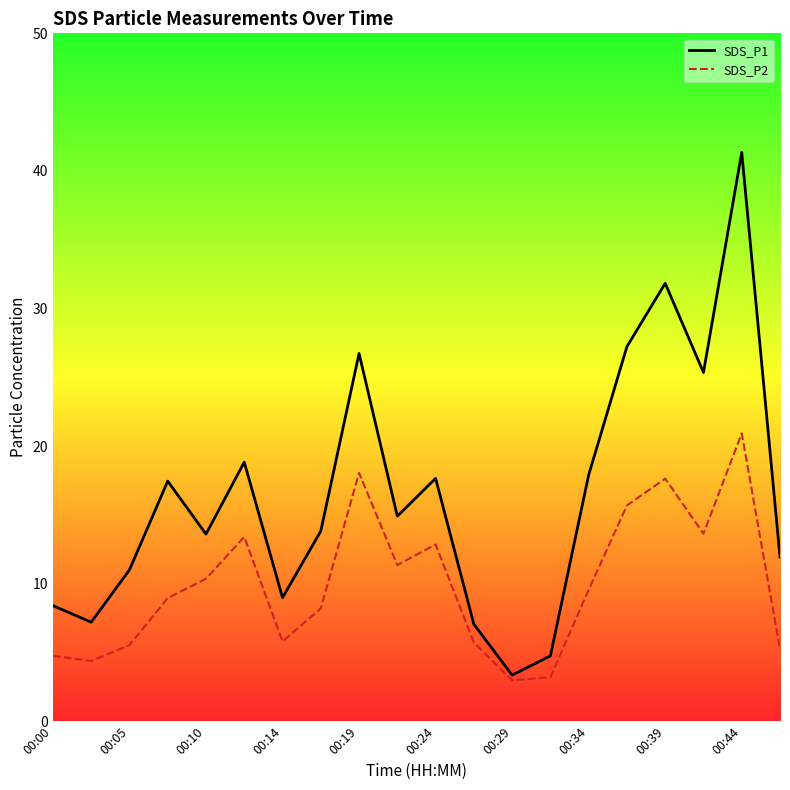

What is the value of the SDS_P2 point at the 11th from the left?

12.8